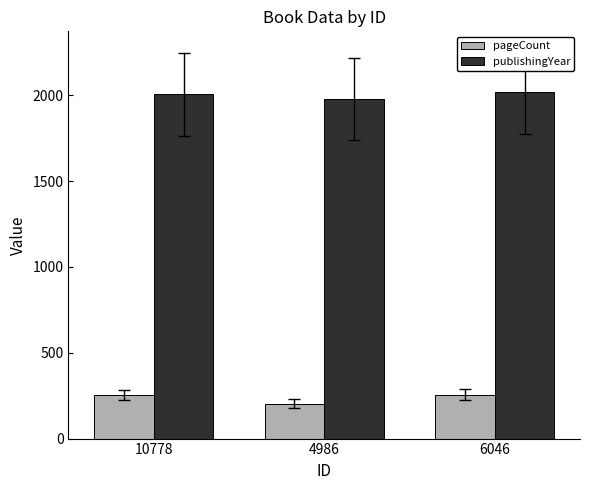

At which label does pageCount reach its minimum?

4986